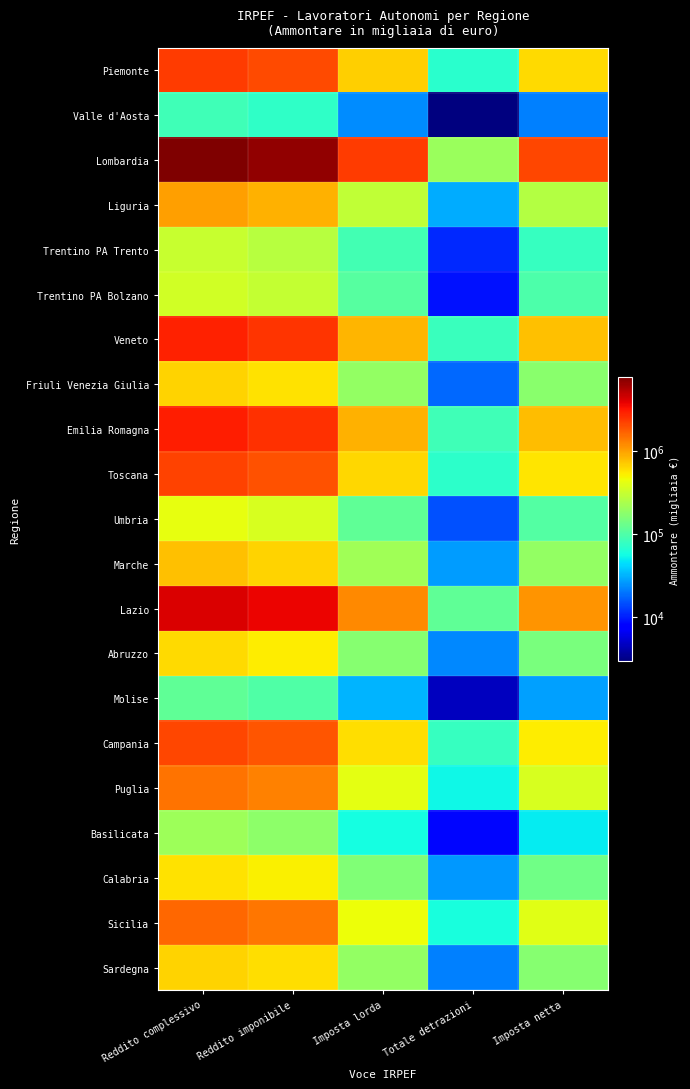

Which series has the widest spread of values?

Lombardia